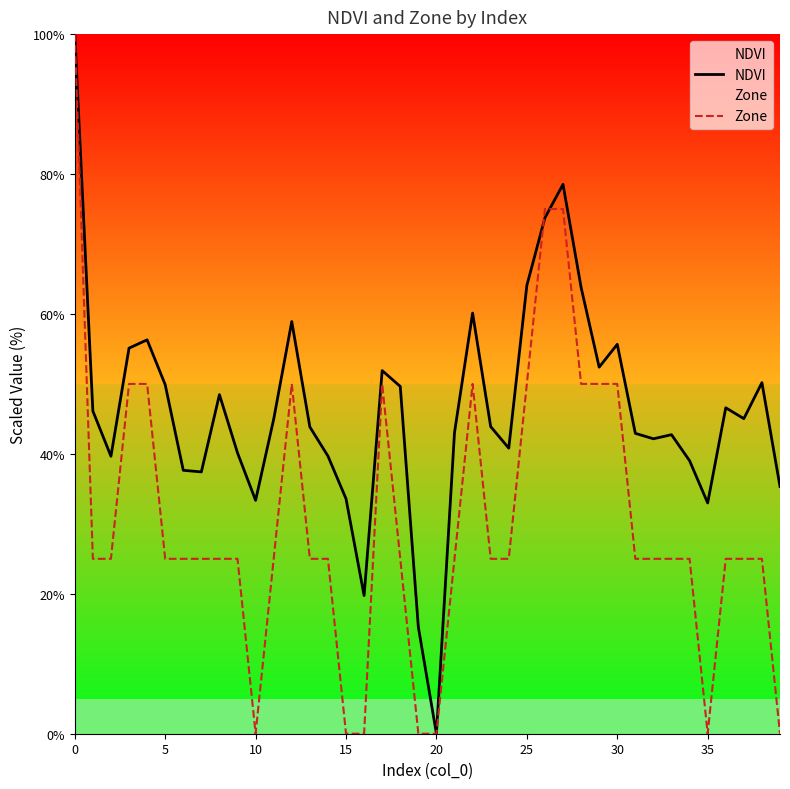

Rank the series at 15 from highest to lowest value.

NDVI, Zone